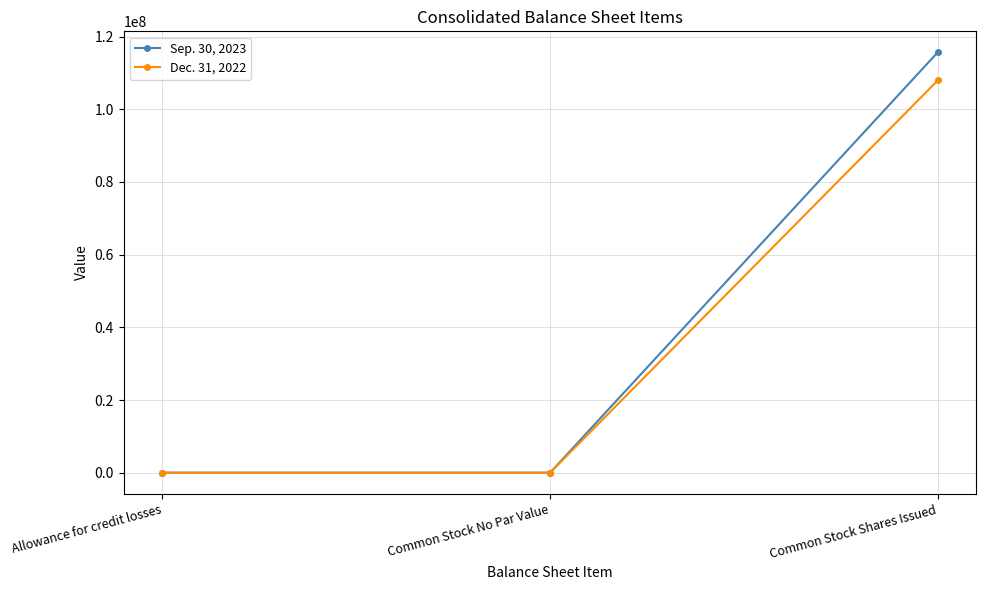

What is the label of the 2nd point from the right?

Common Stock No Par Value